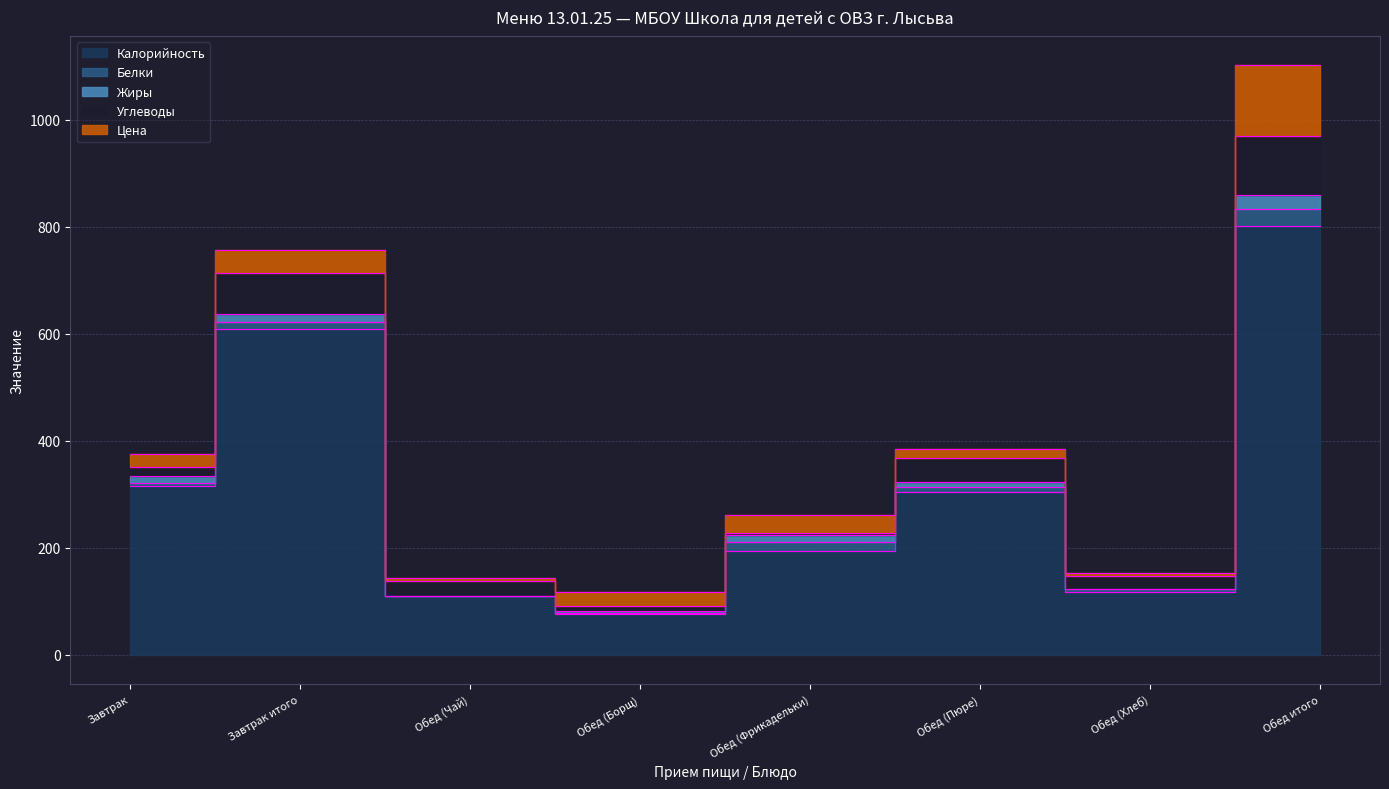

What is the highest value of the Жиры series?

26.6